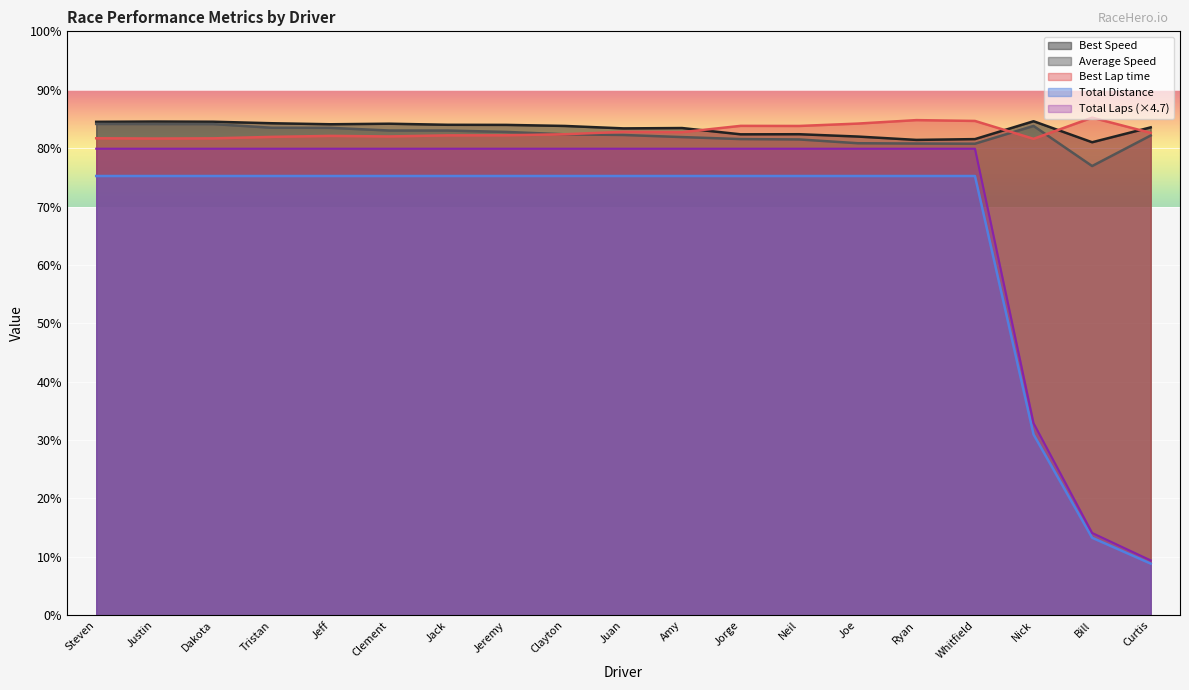

True or false: Best Lap time and Total Distance cross at least once.

False